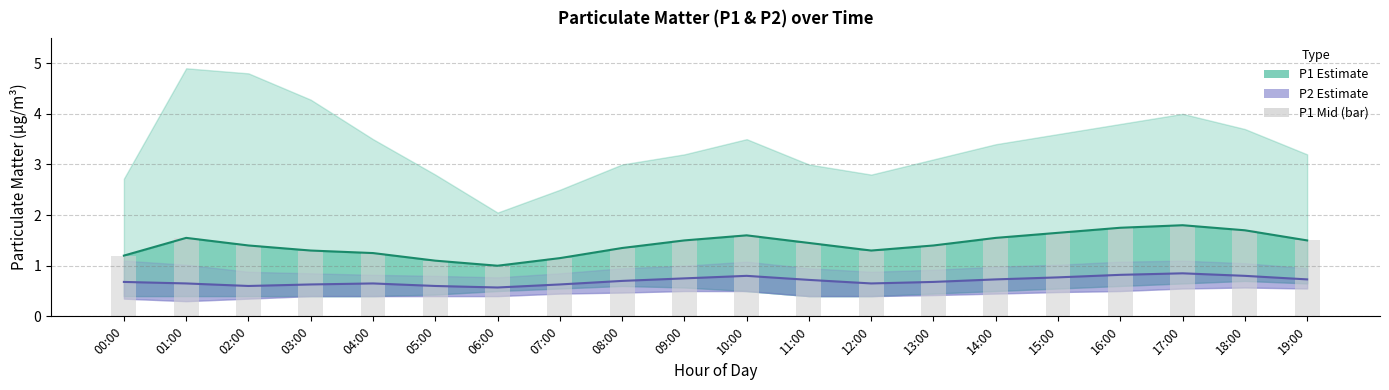

What is the sum of all P1 Estimate values?

28.5